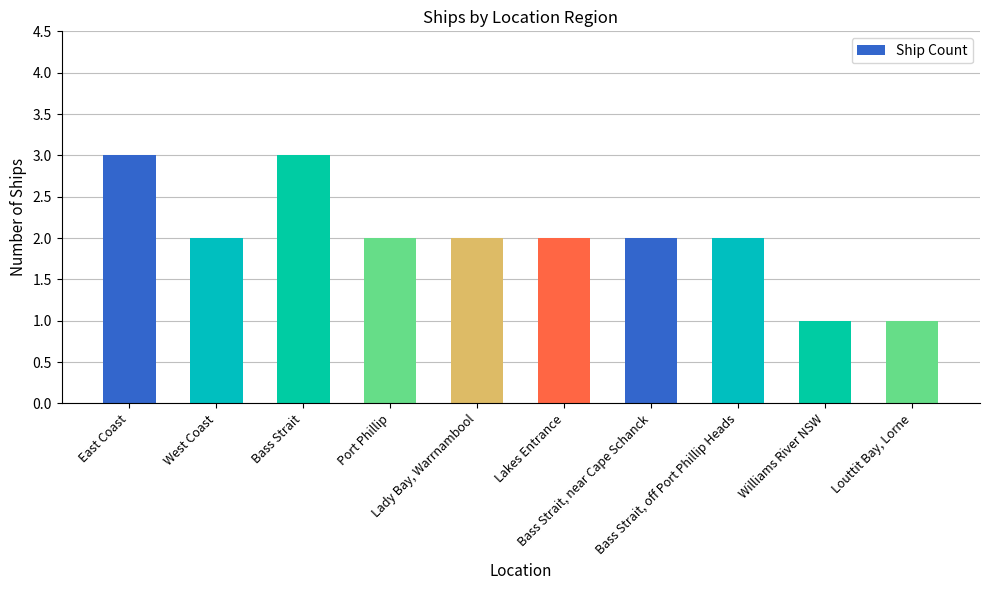

True or false: the data shows 5 at Bass Strait.

False